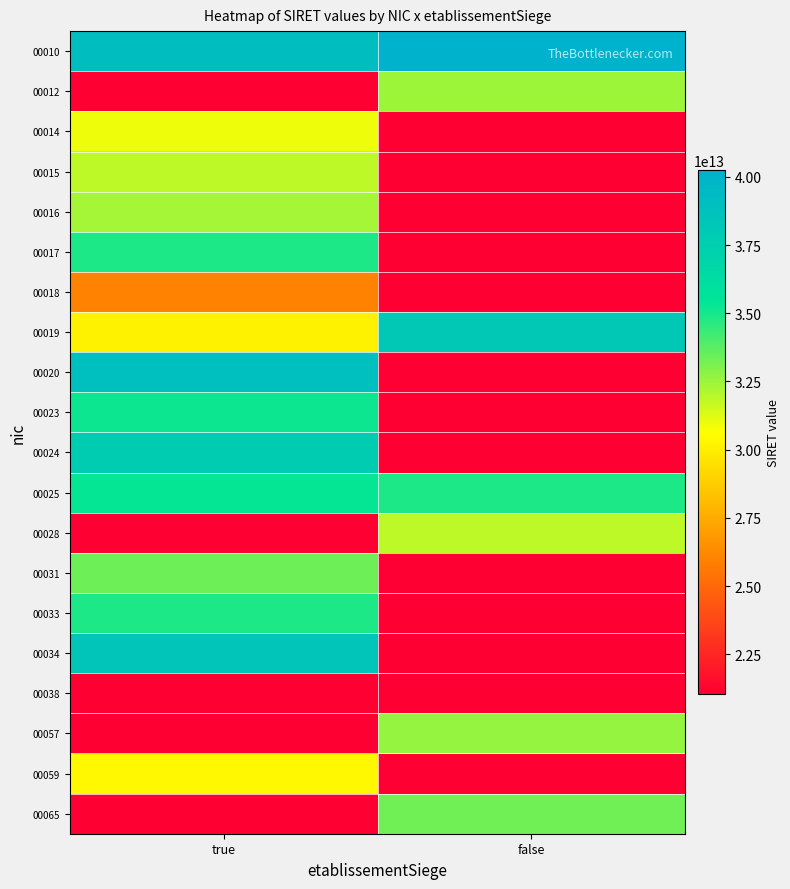

At which category does the chart reach its minimum across all series?

true